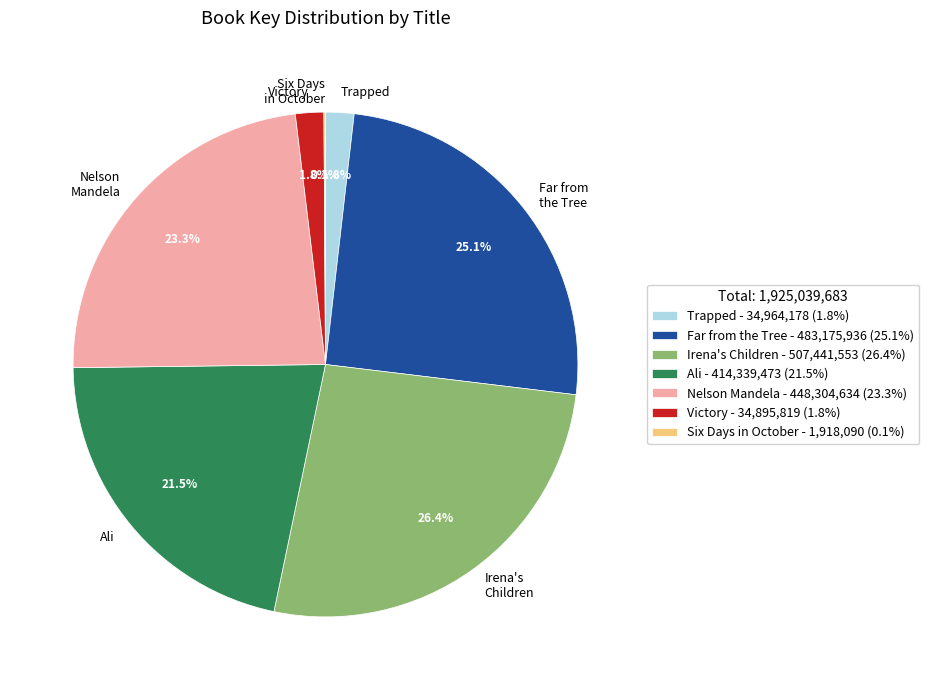

Is there any slice that represents more than half of the pie?

No